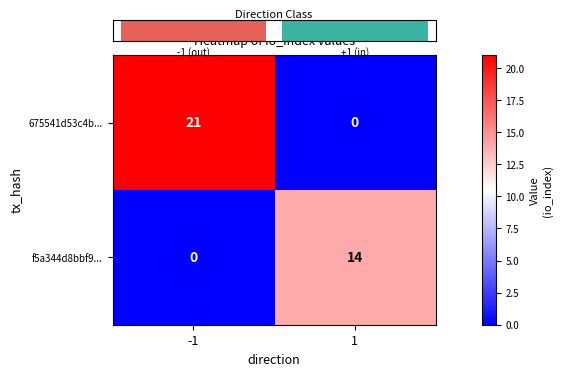

How many categories are shown in the chart?

2